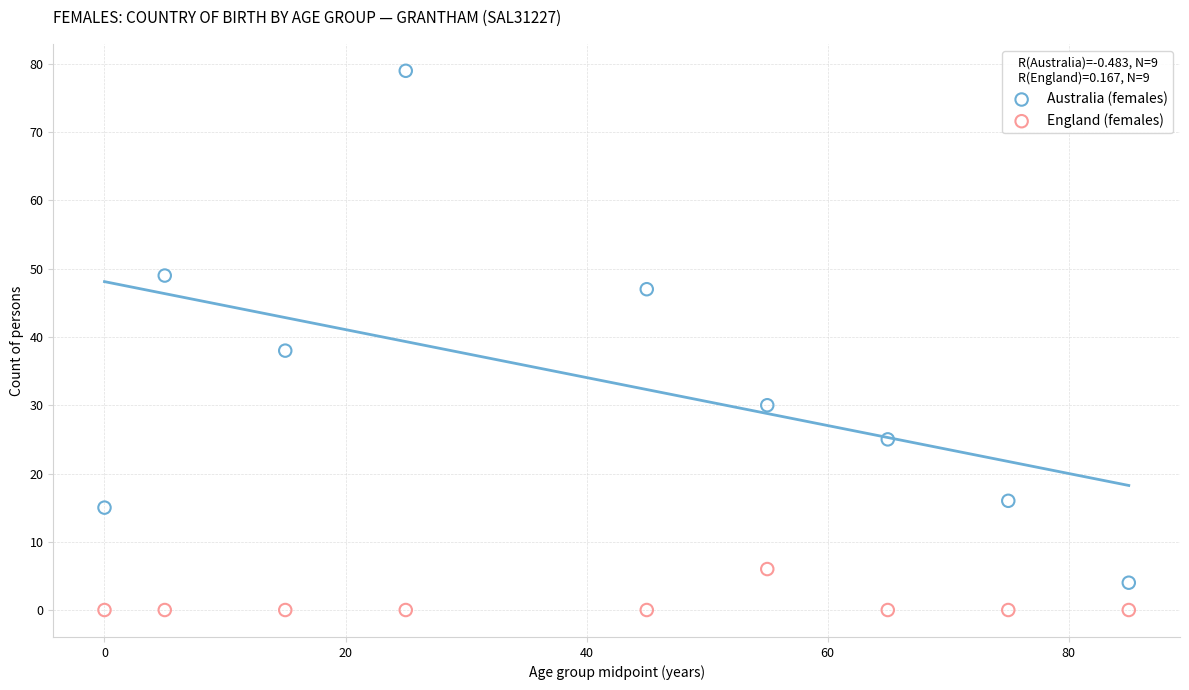

Across all data points, what is the range of X values (max minus min)?

85